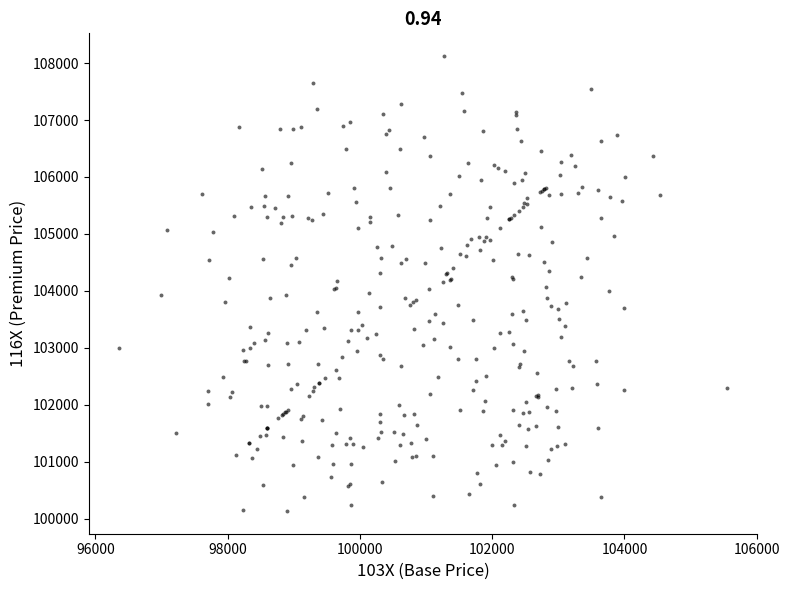

What is the range of Y values (max minus min)?

7988.7